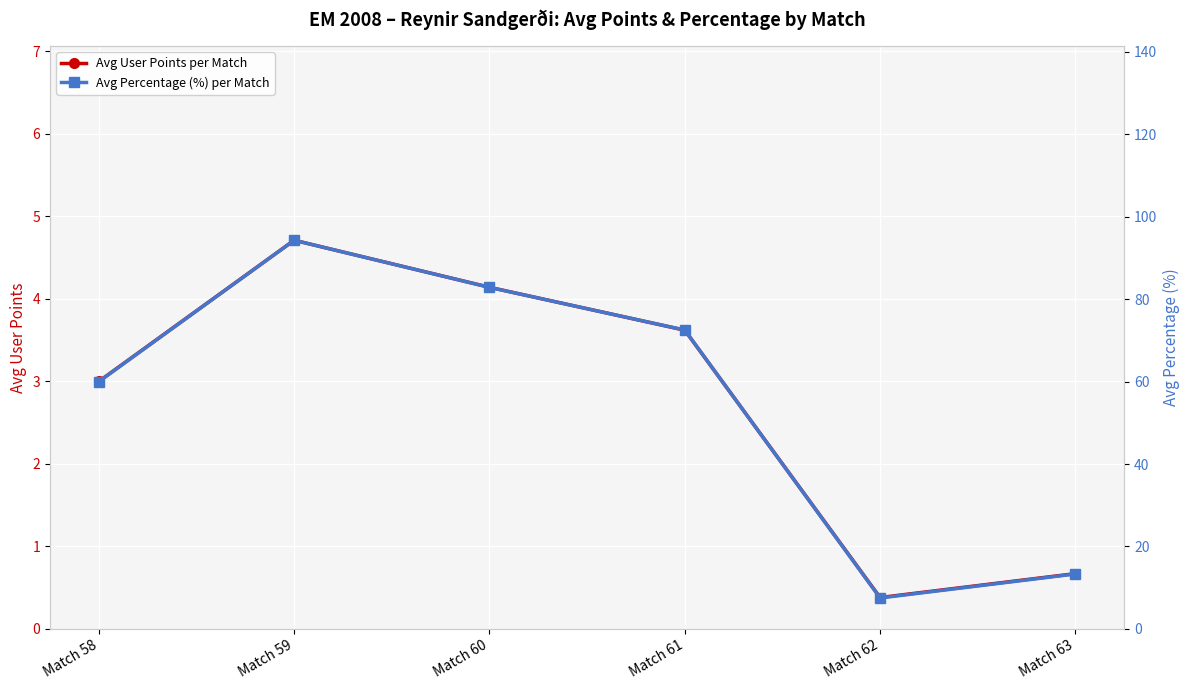

What is the sum of the Avg User Points per Match values at Match 61 and Match 58?

6.6